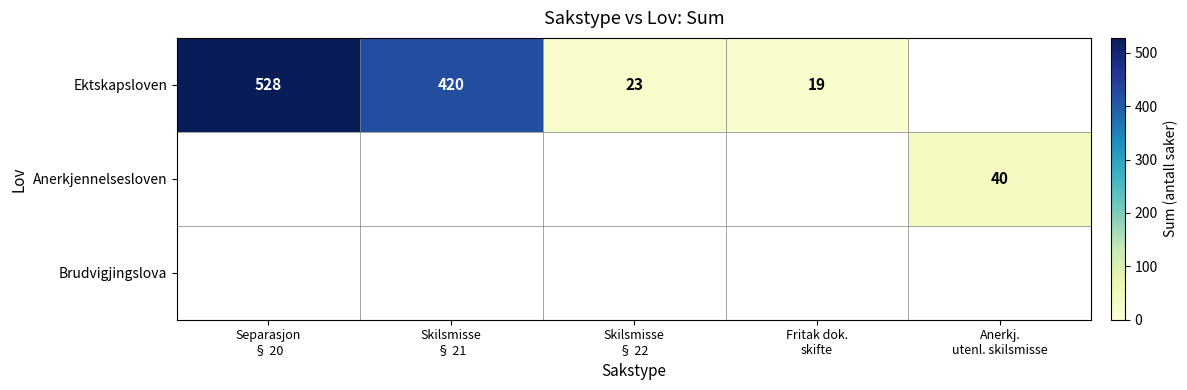

At Anerkj. utenl. skilsmisse, list the series in order from largest to smallest.

Anerkjennelsesloven, Ektskapsloven, Brudvigjingslova